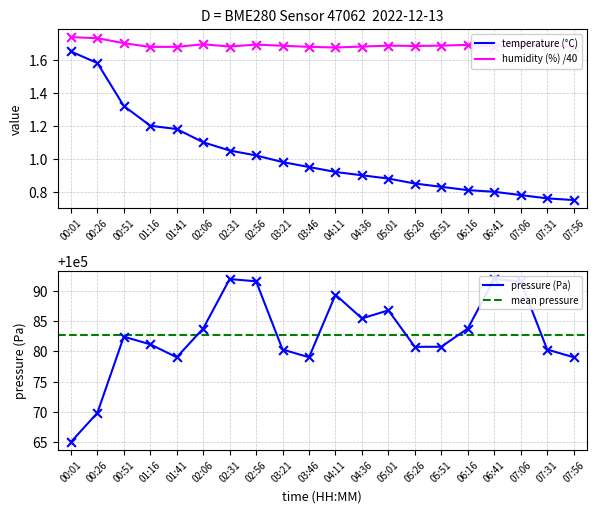

Is the value of humidity at 07:56 greater than the value of temperature at 02:56?

Yes